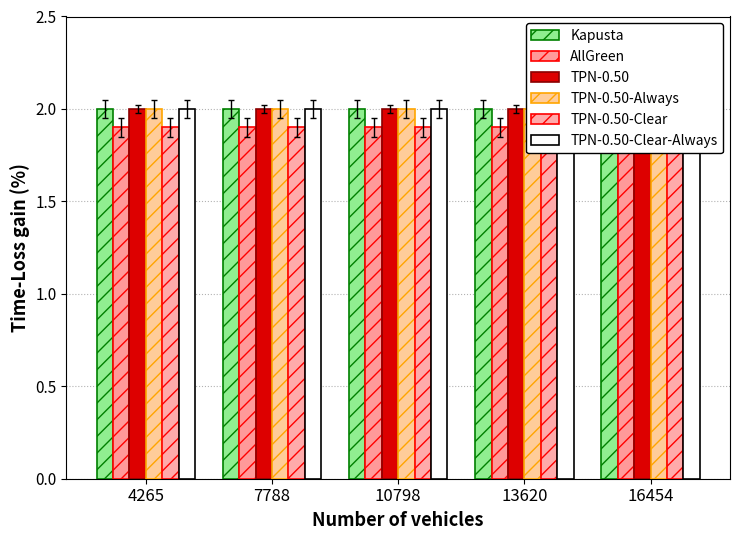

What is the value of the AllGreen bar at the 5th from the left?

1.9